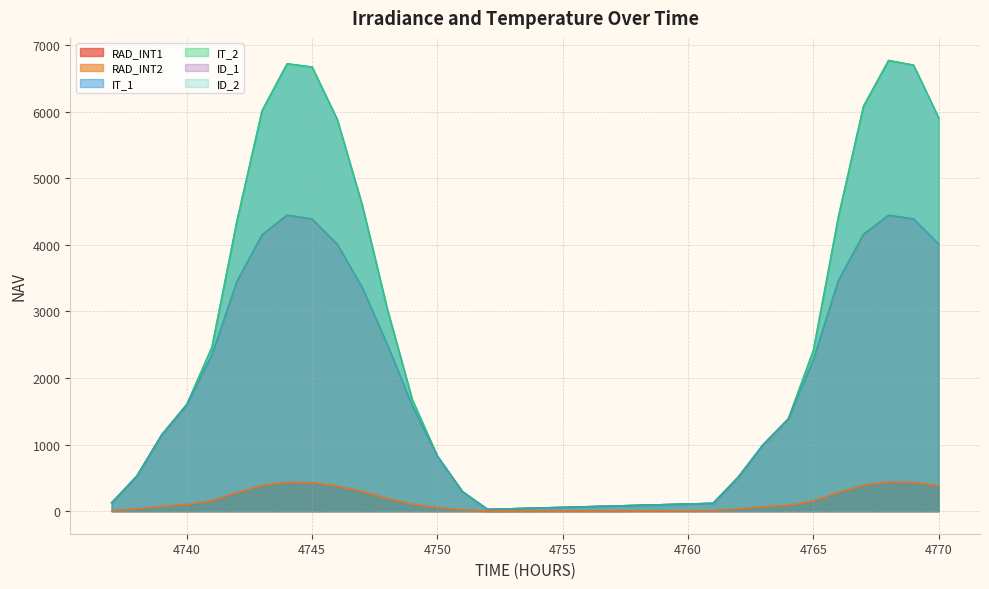

Where is ID_1 nearest to the value 2237?

4765